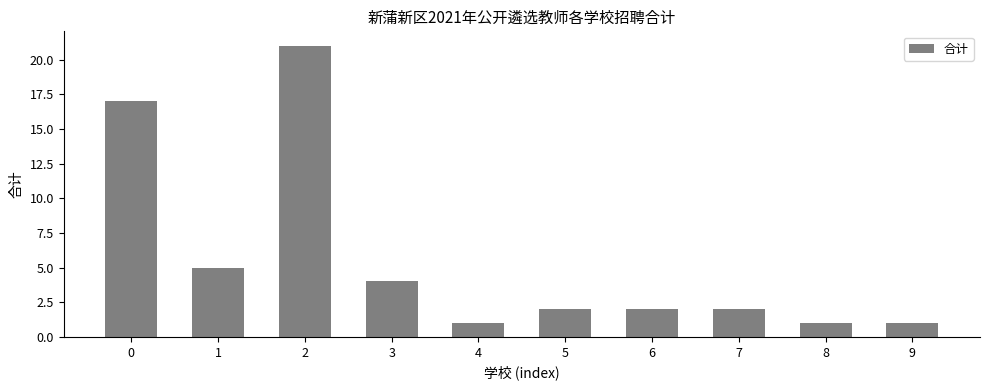

Is it true that the value at 5 is 1?

False